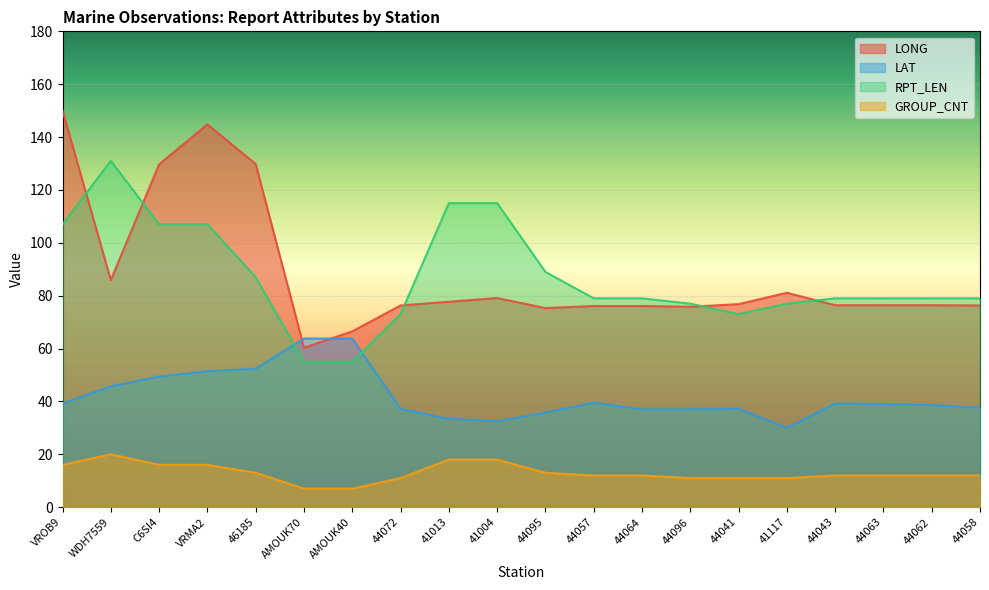

Where does the LONG series first go above 76?

VROB9